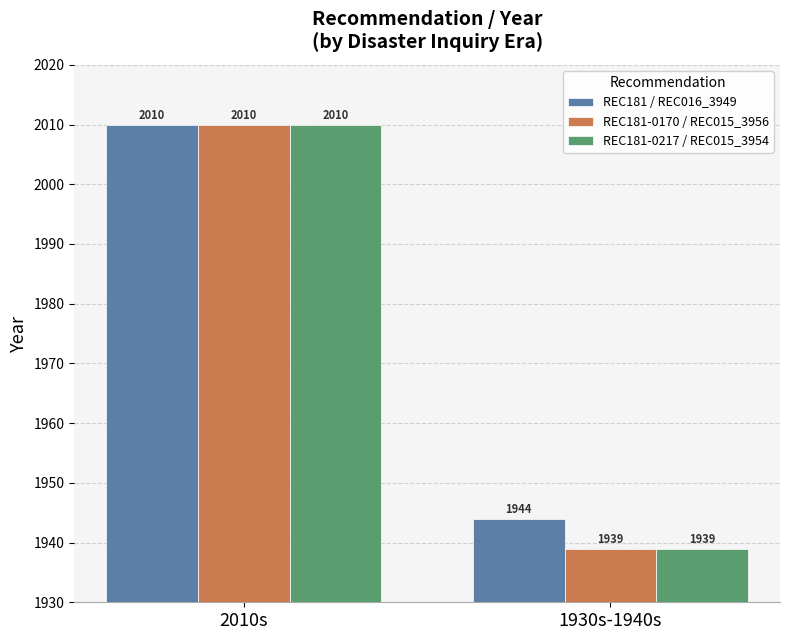

What is the total value across all series at 1930s-1940s?

5822